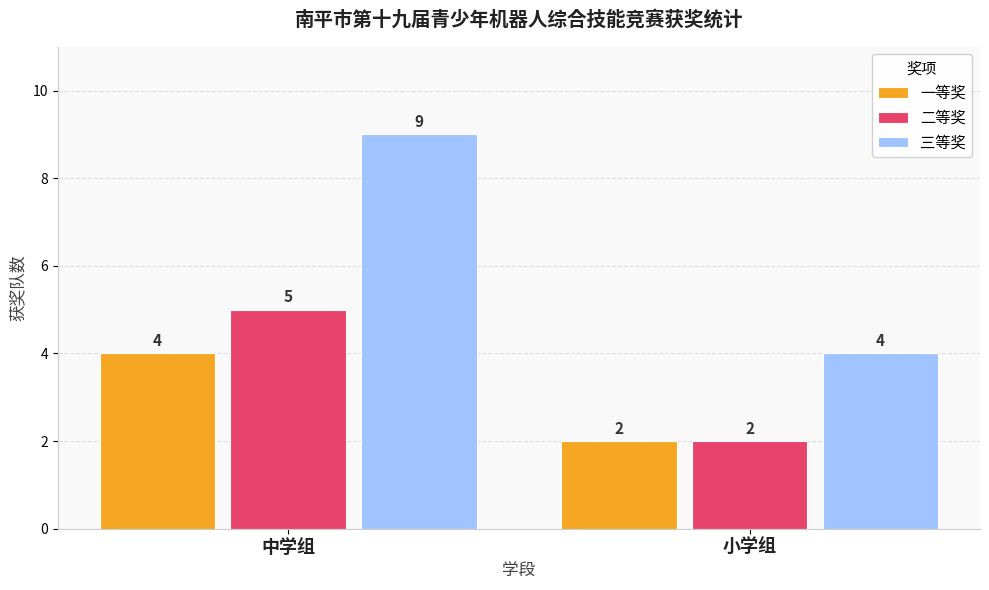

What is the label of the 2nd bar from the left?

小学组